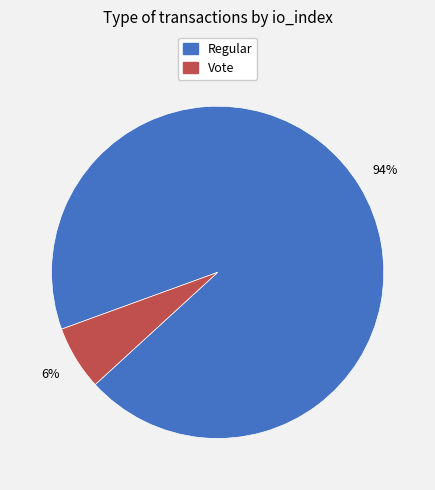

True or false: Vote accounts for 12% of the total.

False